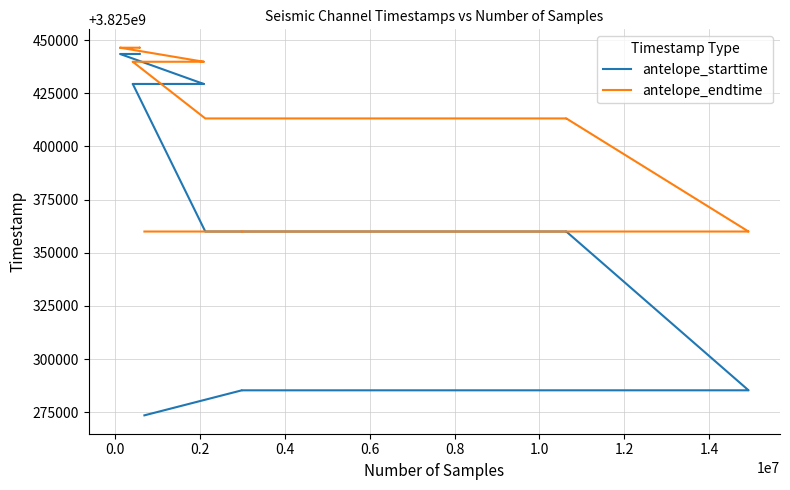

Is the value of antelope_starttime at 23 greater than the value of antelope_endtime at 22?

No